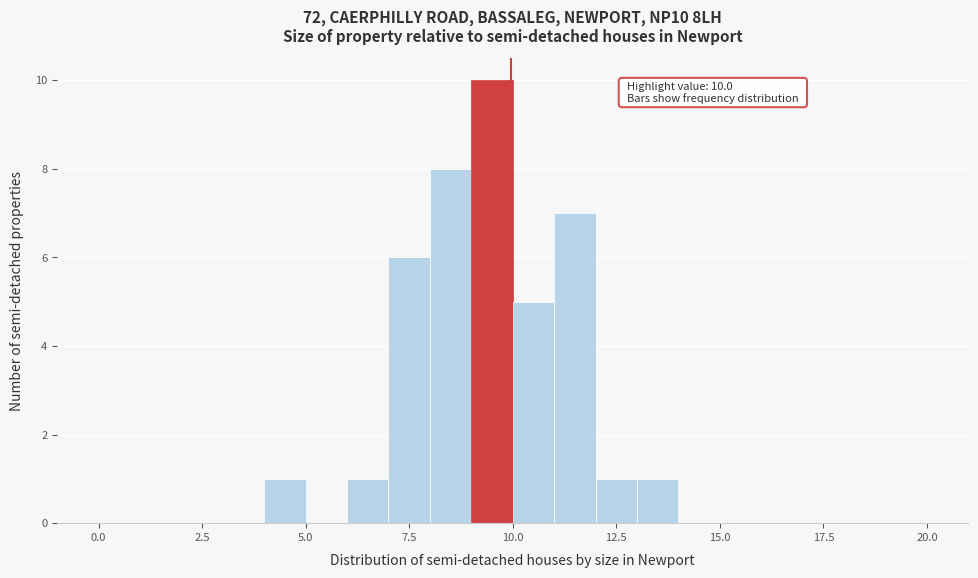

Read against the x-axis, roughly where is the centre of the tallest bar?

9.5